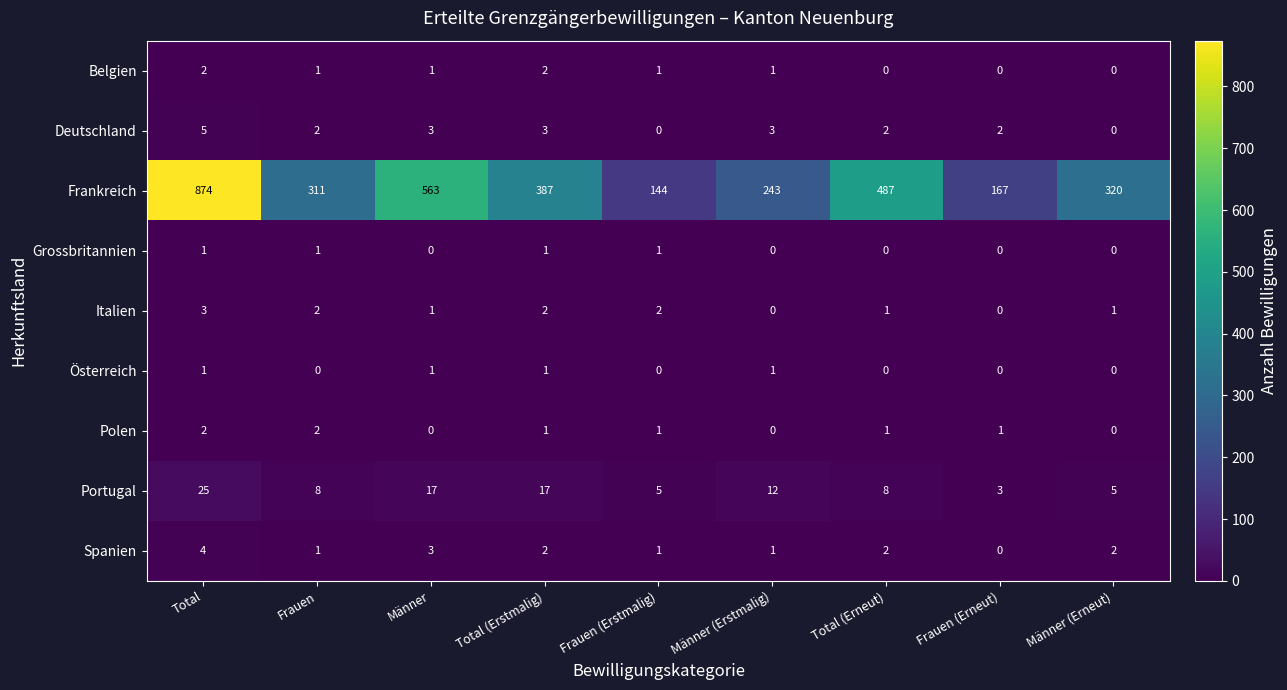

What is the sum of the Belgien values at Männer and Total (Erstmalig)?

3